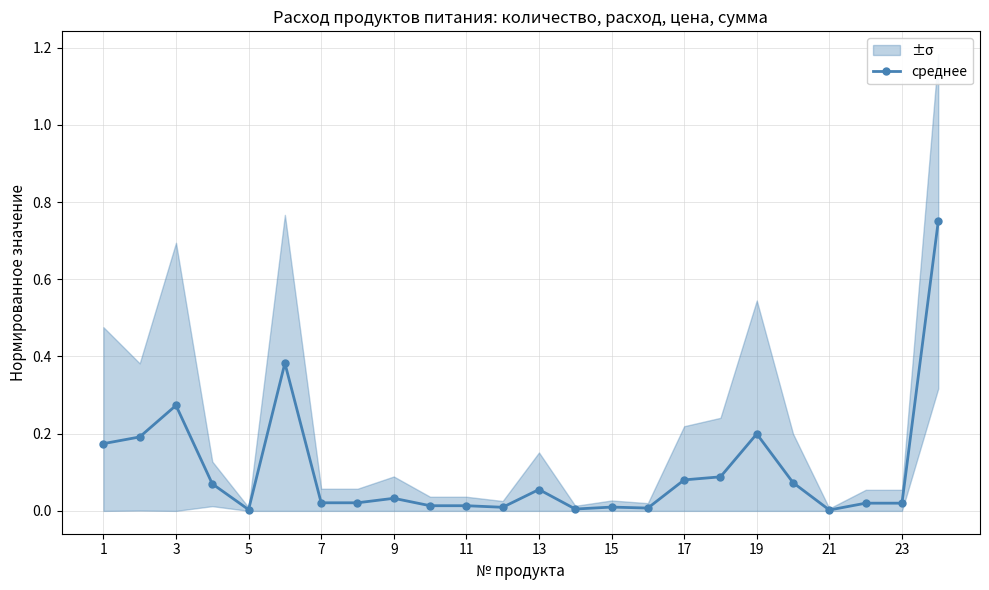

What is the maximum value shown in the chart?

0.8